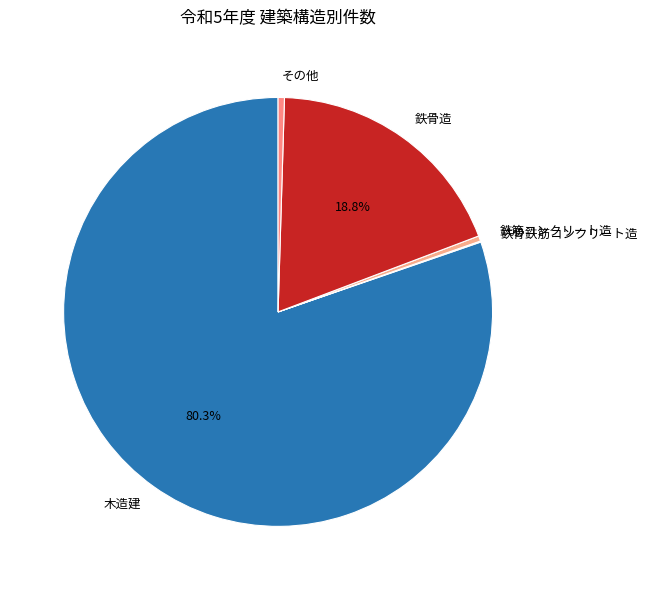

What is the ratio of the value at 木造建 to the value at 鉄筋コンクリート造?

202.8